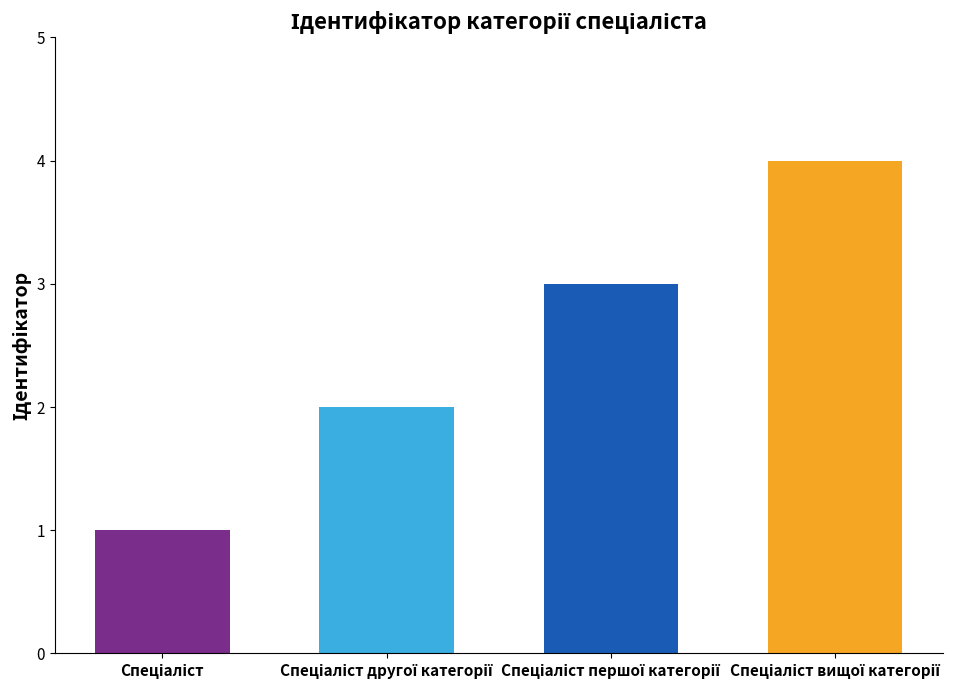

At which label does the data first exceed 3?

Спеціаліст вищої категорії